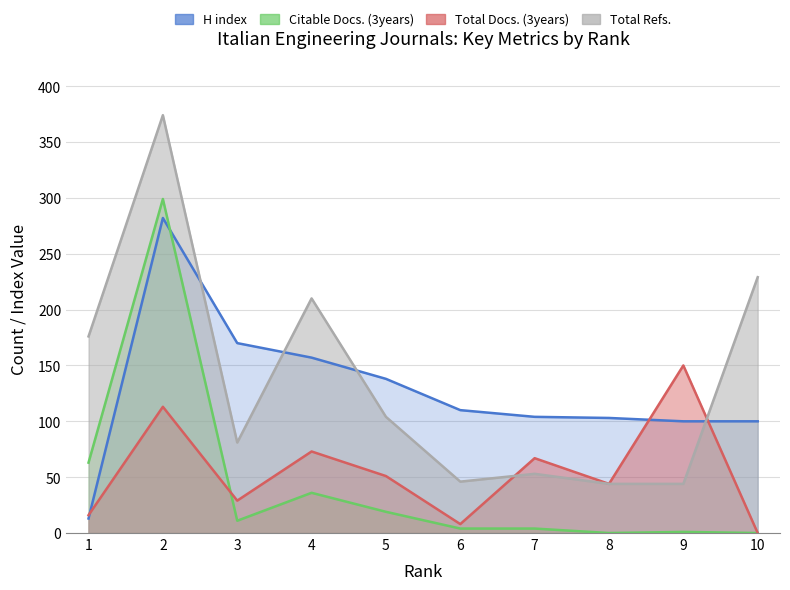

What are all the series names shown in the legend?

H index, Citable Docs. (3years), Total Docs. (3years), Total Refs.